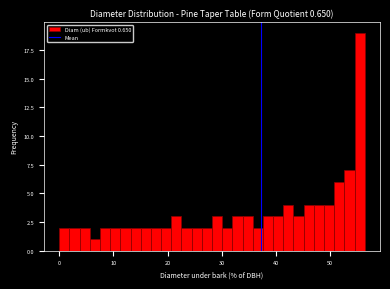

Read against the x-axis, roughly where is the centre of the tallest bar?

55